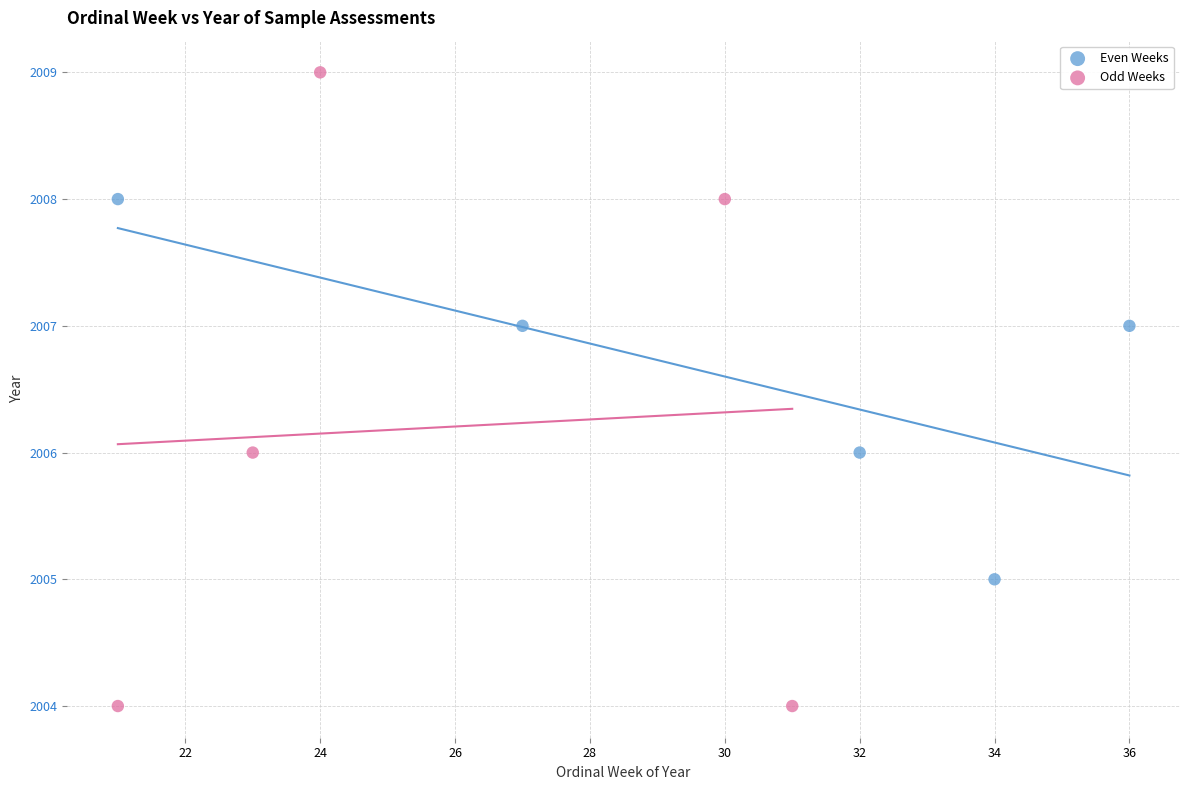

Which series reaches the maximum Y coordinate?

Odd Weeks